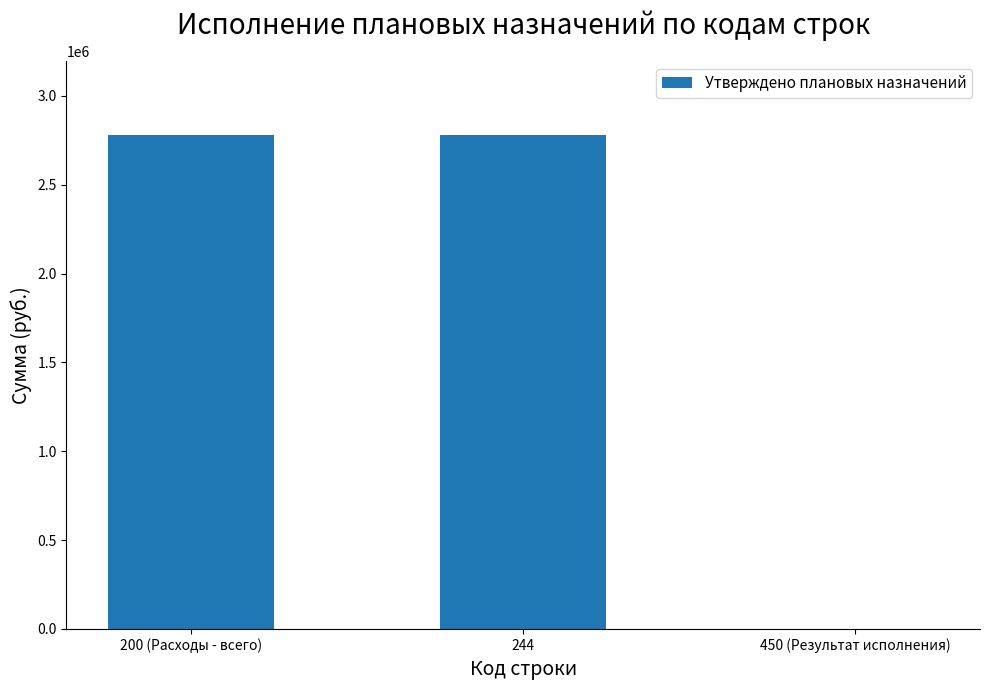

How many positive values are there?

2